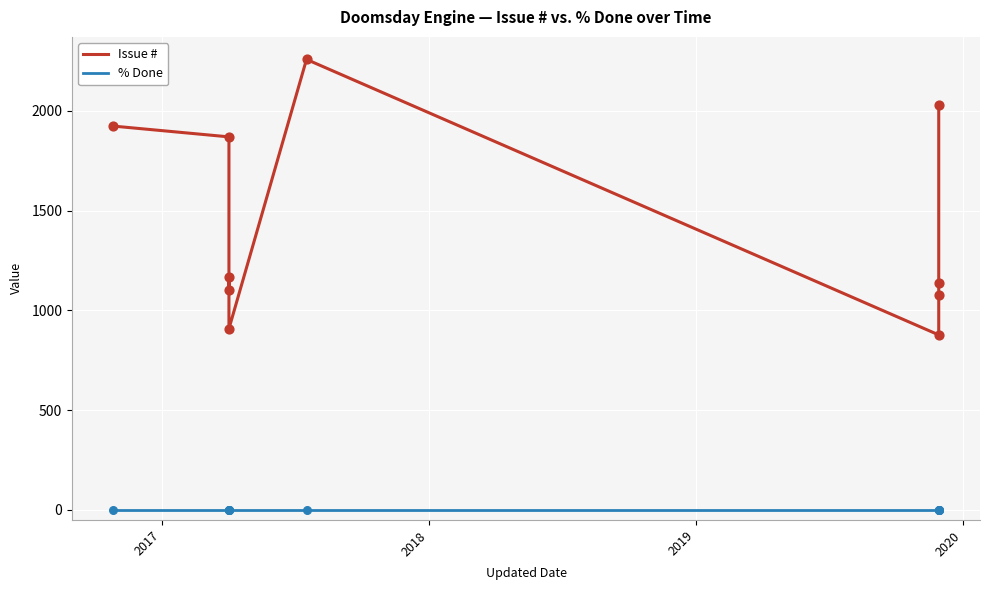

Which series reaches the maximum Y coordinate?

Issue #